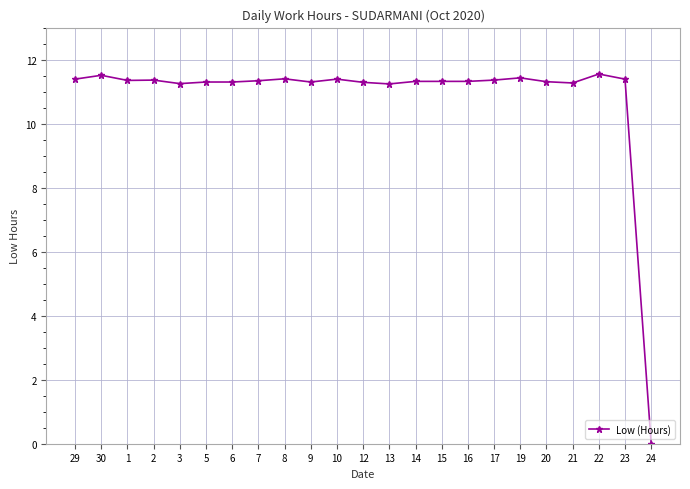

What is the value of the 21st point from the left?

11.6